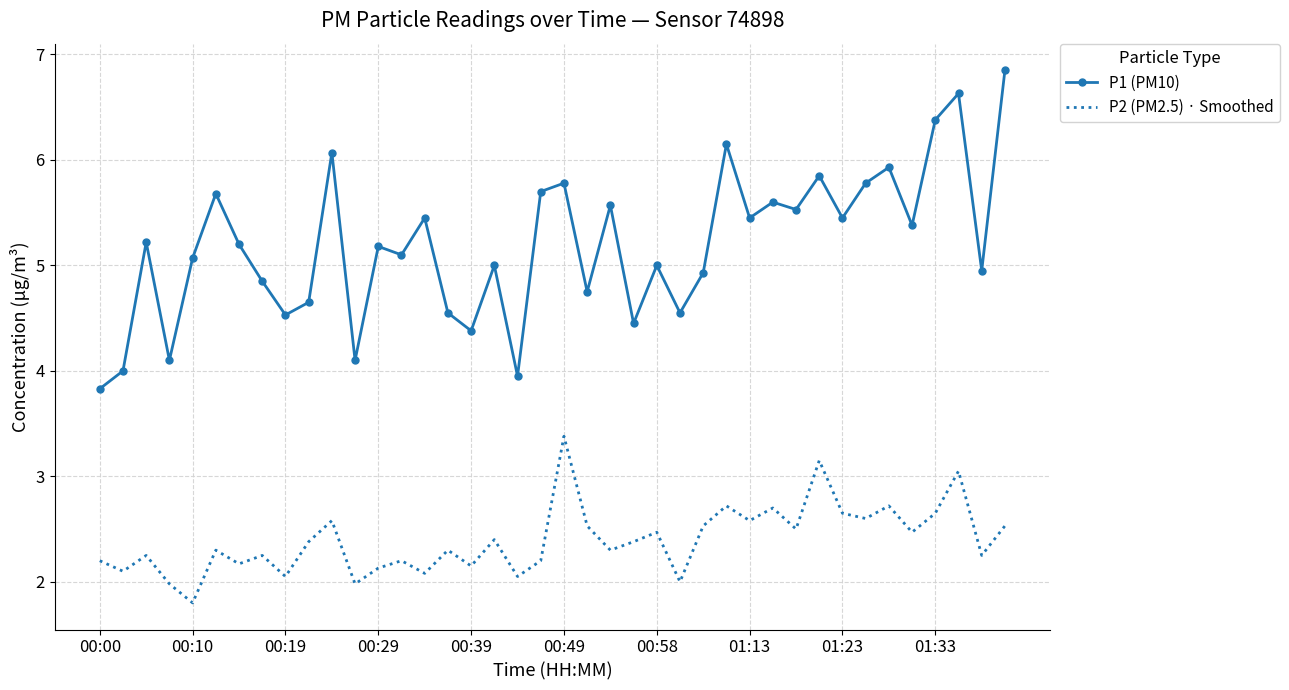

True or false: P2 (PM2.5) · Smoothed and P1 (PM10) intersect in this chart.

False